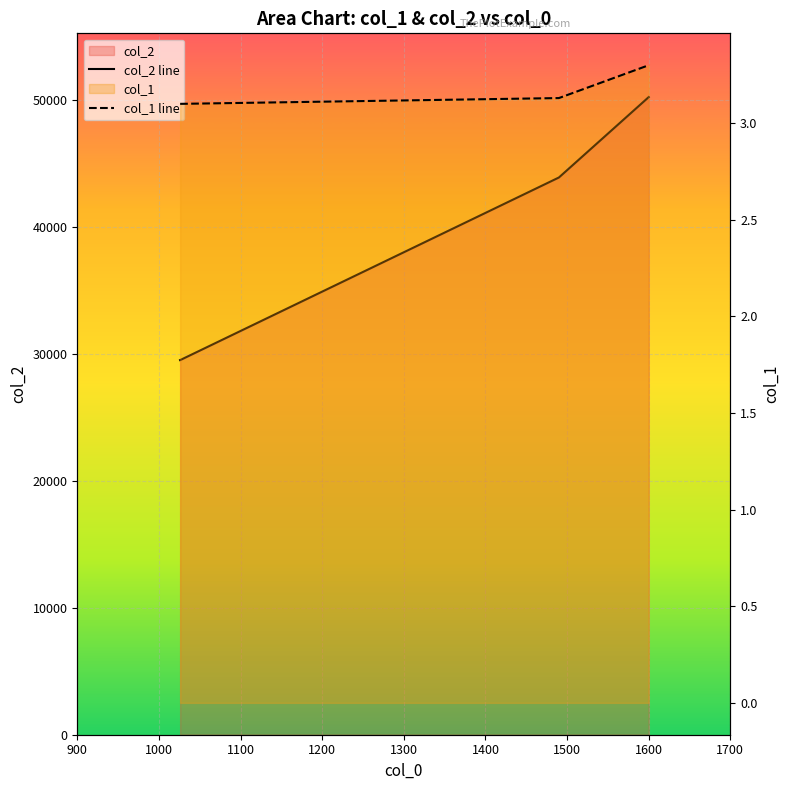

What is the difference between the maximum and minimum values in the col_2 line series?

20710.0